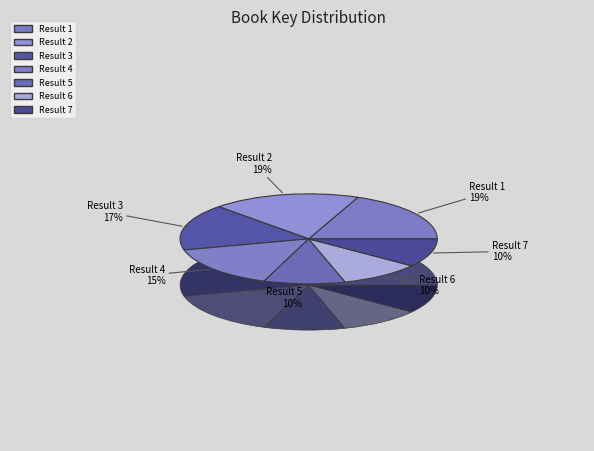

How many slices are in this pie chart?

7